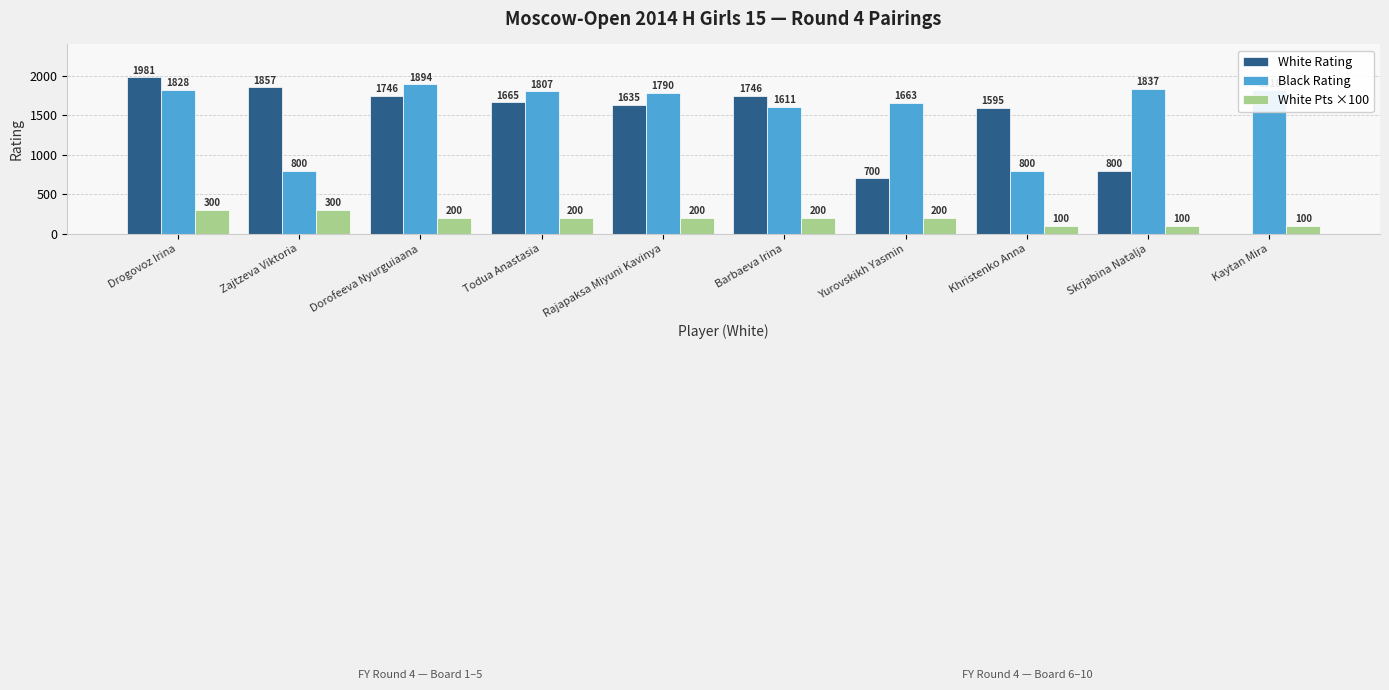

What are all the series names shown in the legend?

White Rating, Black Rating, White Pts ×100